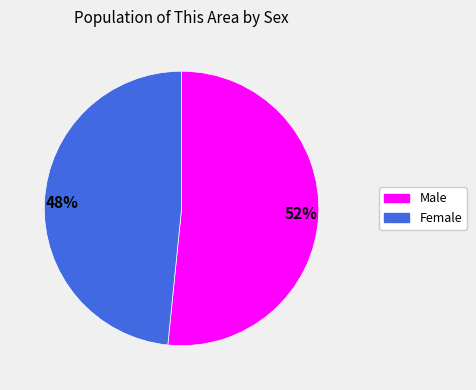

Is it true that Female is 48% of the pie?

True